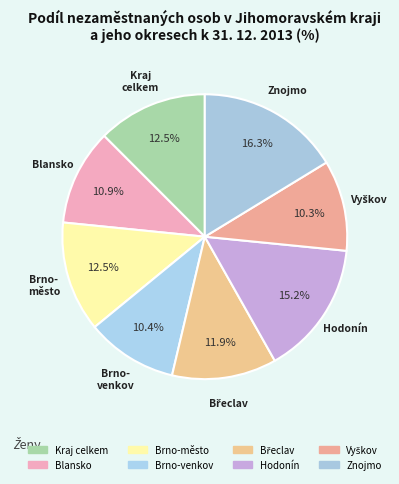

Which category has the biggest portion of the pie?

Znojmo